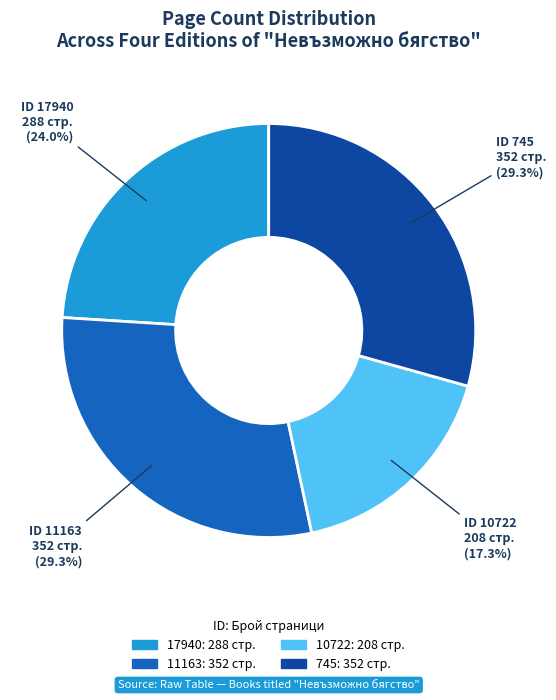

How many segments does this pie chart have?

4